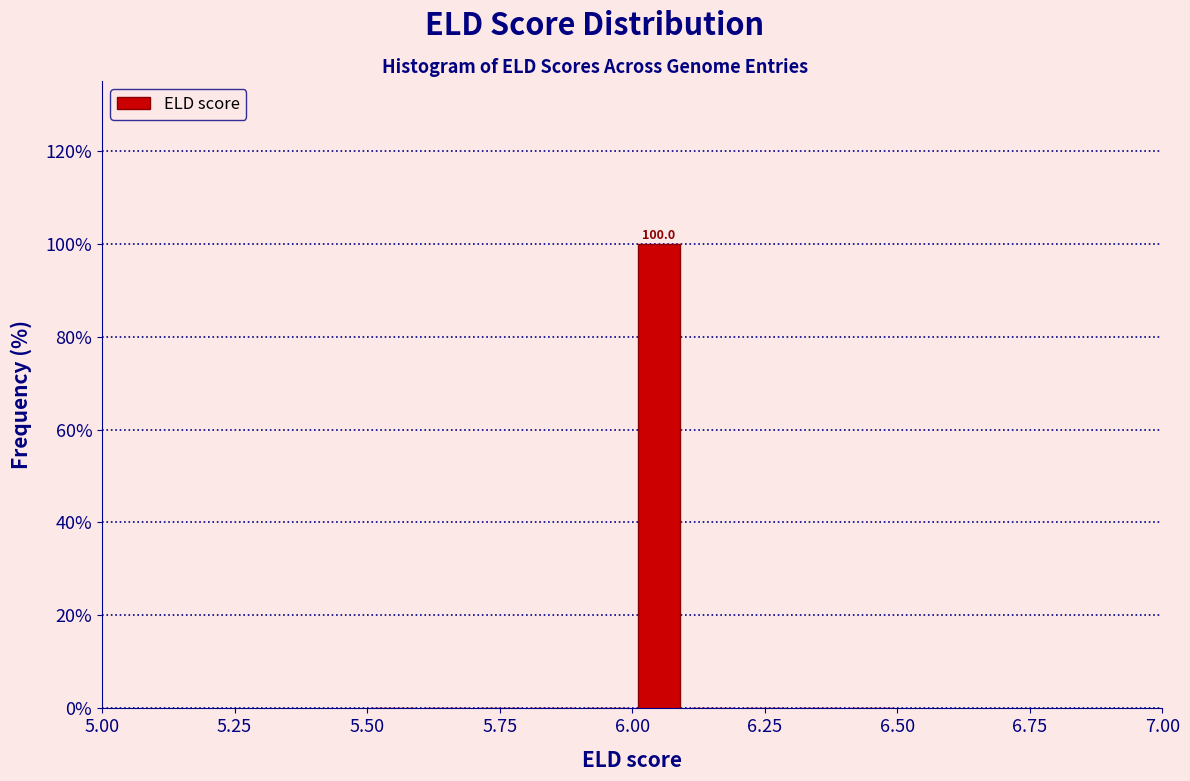

Around what value on the x-axis is the tallest bar? Give the approximate position of its centre, as read against the axis.

6.05